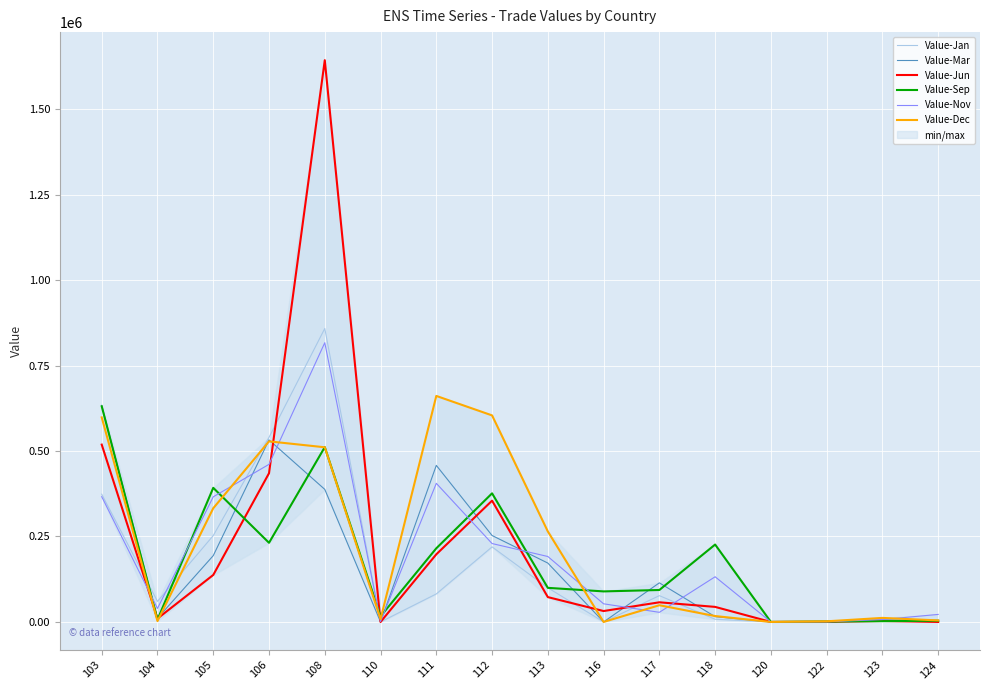

Where is Value-Nov nearest to the value 408465?

111